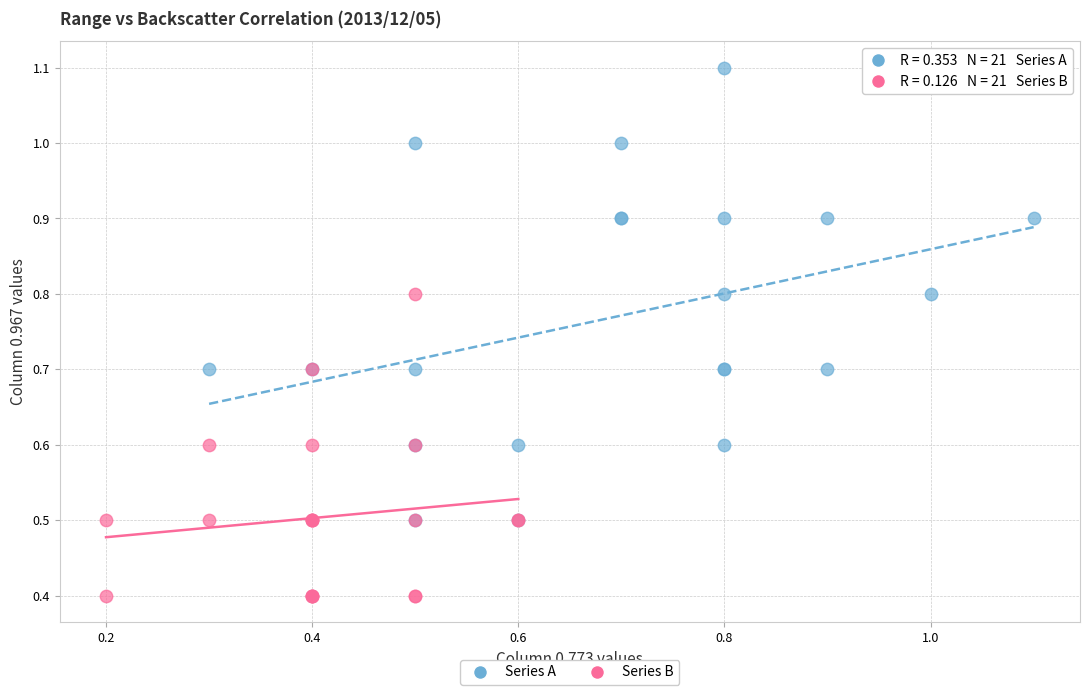

Which series has the widest spread of Y values?

Series A